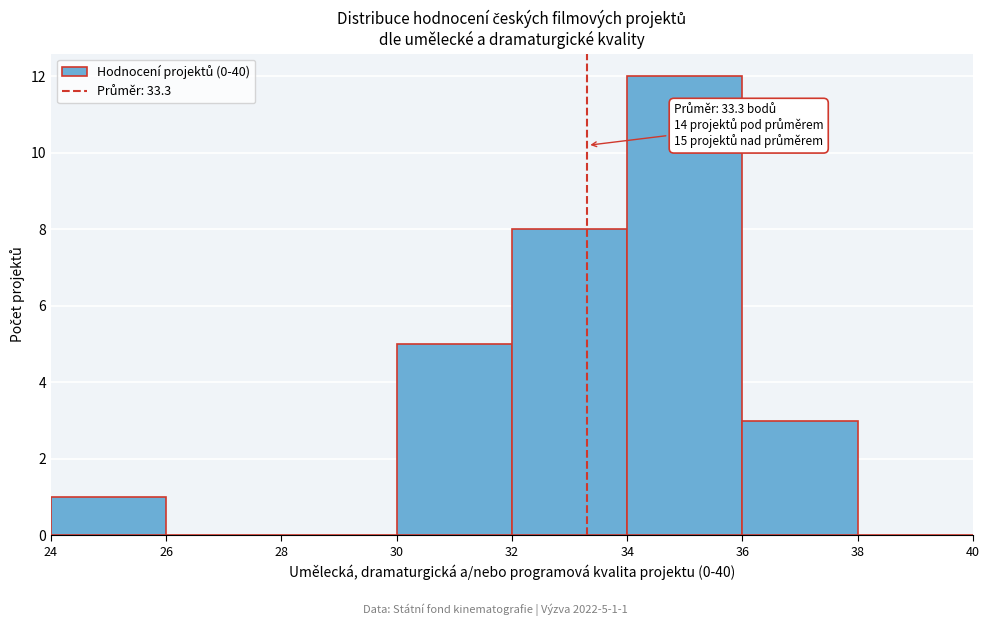

Which range on the x-axis has the tallest bar?

34 to 36